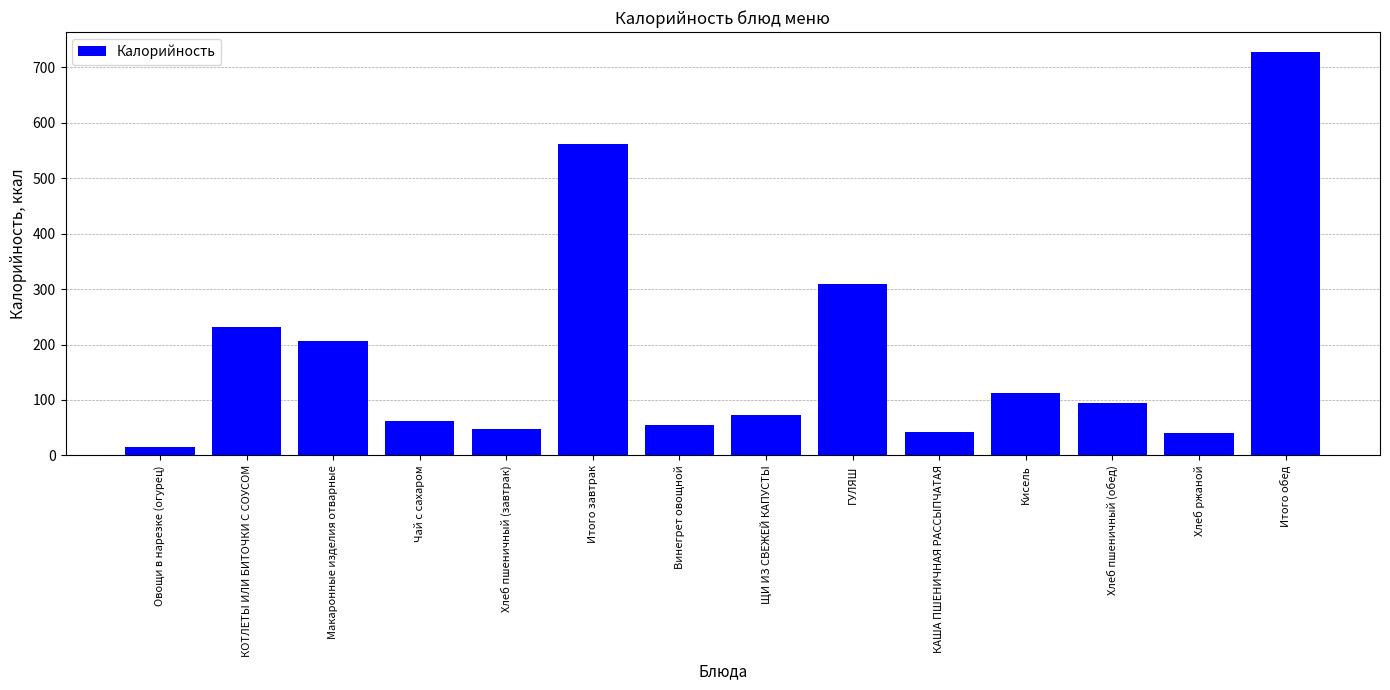

What is the label of the 8th bar from the left?

ЩИ ИЗ СВЕЖЕЙ КАПУСТЫ